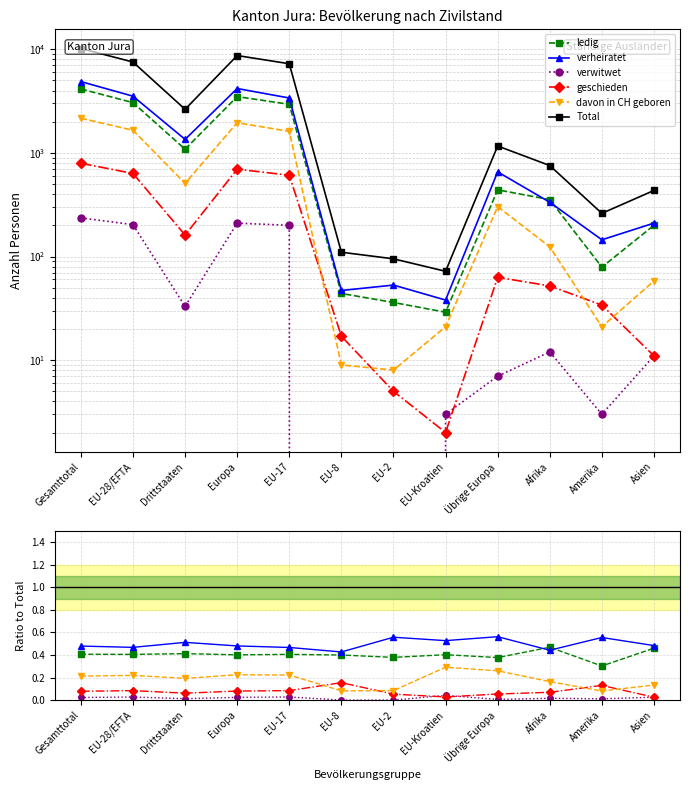

The Total series shows 755.0 at Afrika. True or false?

True